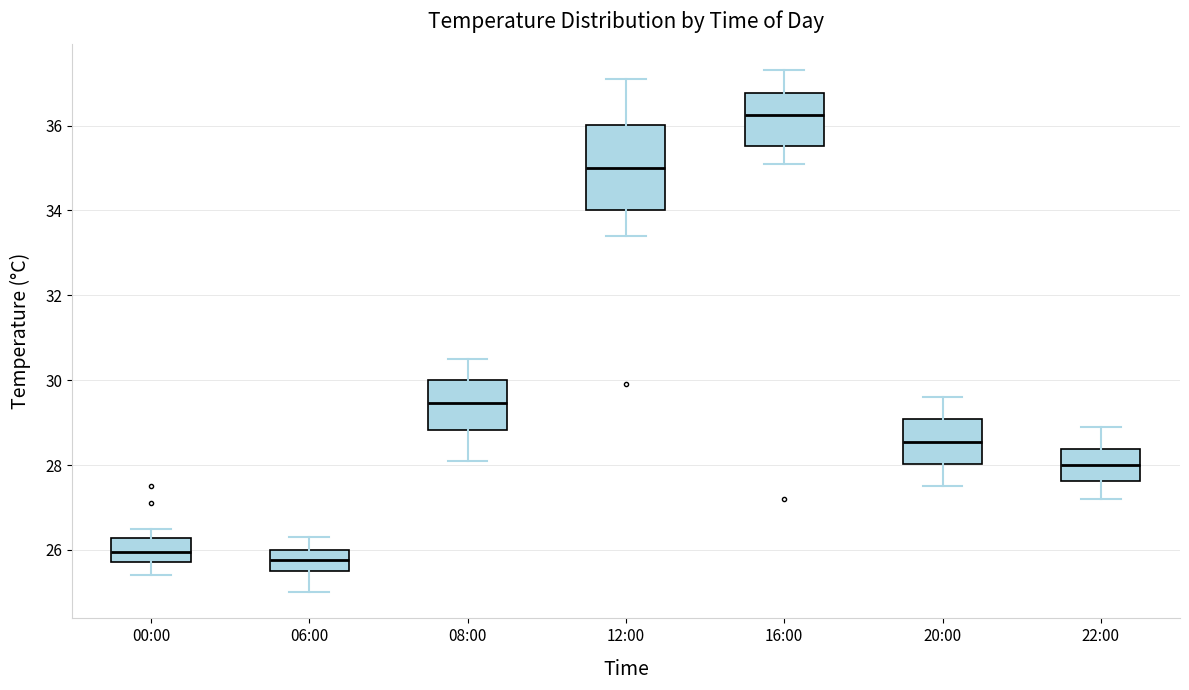

Reading left to right, read every box against the y-axis: the position of its median line, the range the box covers, and the ends of its whiskers. The values are not printed on the chart, so give them approximately, as read against the axis.

00:00: median 26.0, box 25.8 to 26.2, whiskers 25.4 to 26.6
06:00: median 25.8, box 25.6 to 26.0, whiskers 25.0 to 26.4
08:00: median 29.4, box 28.8 to 30.0, whiskers 28.2 to 30.6
12:00: median 35.0, box 34.0 to 36.0, whiskers 33.4 to 37.2
16:00: median 36.2, box 35.6 to 36.8, whiskers 35.2 to 37.4
20:00: median 28.6, box 28.0 to 29.0, whiskers 27.6 to 29.6
22:00: median 28.0, box 27.6 to 28.4, whiskers 27.2 to 29.0